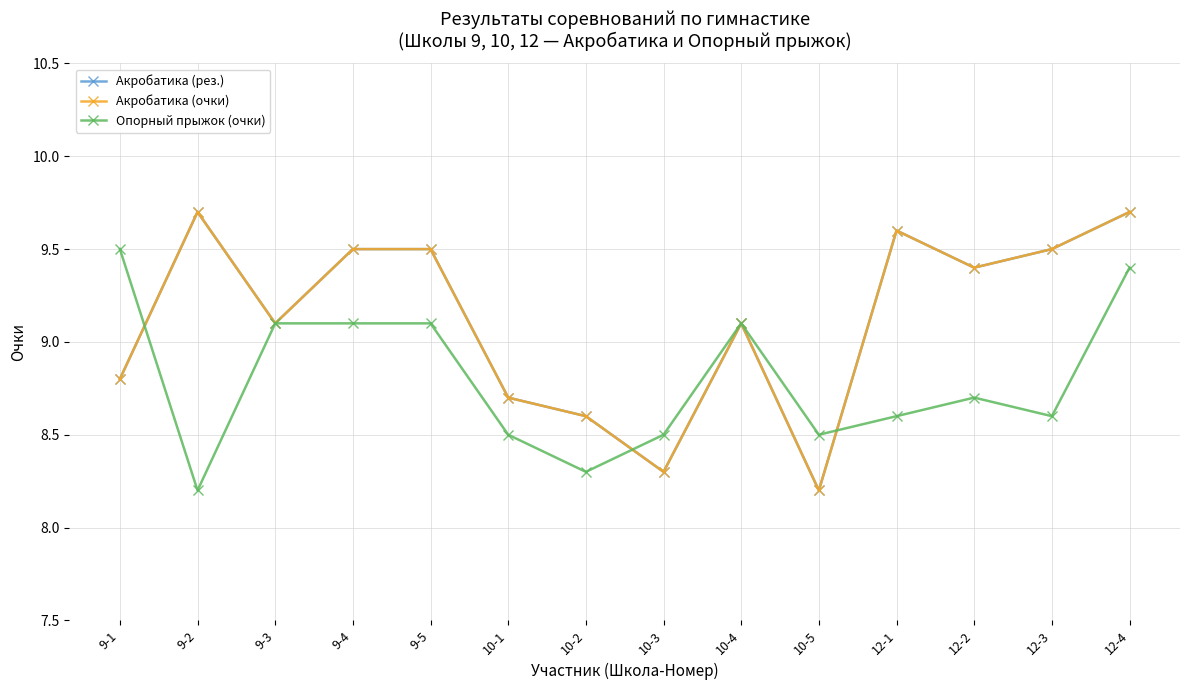

Which label corresponds to the largest value in the chart?

9-2